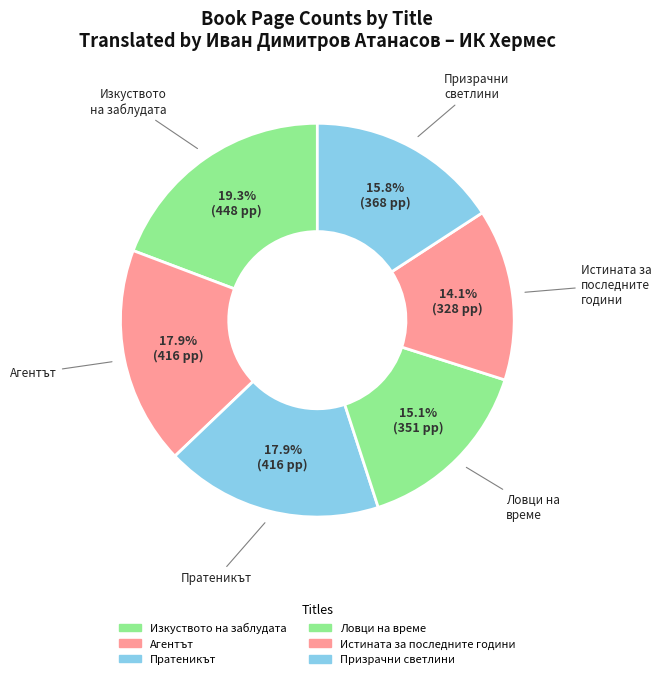

Approximately how many times larger is the value at Истината за последните години compared to Изкуството на заблудата?

0.7